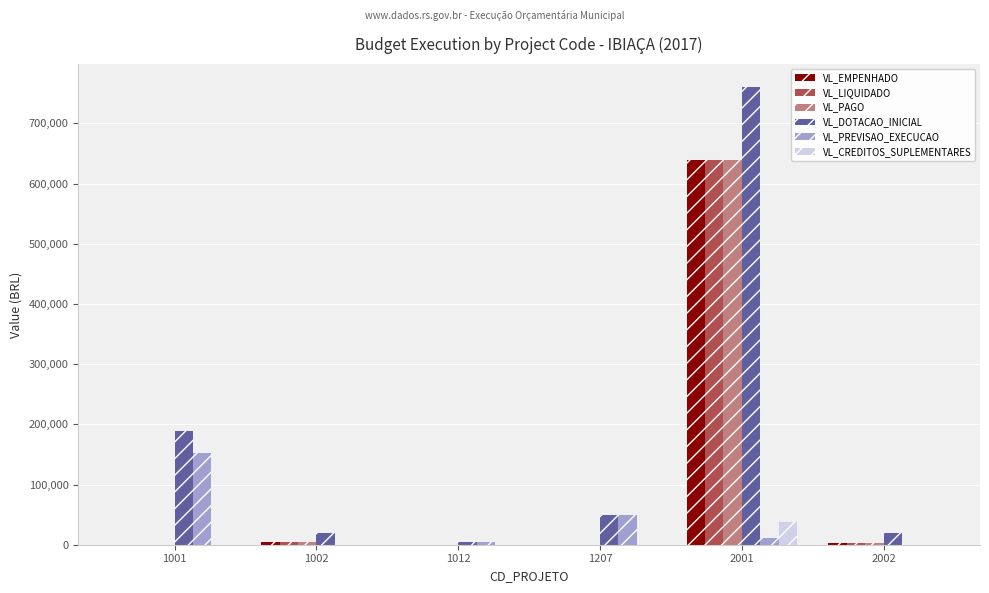

At which category is the sum across all series the highest?

2001